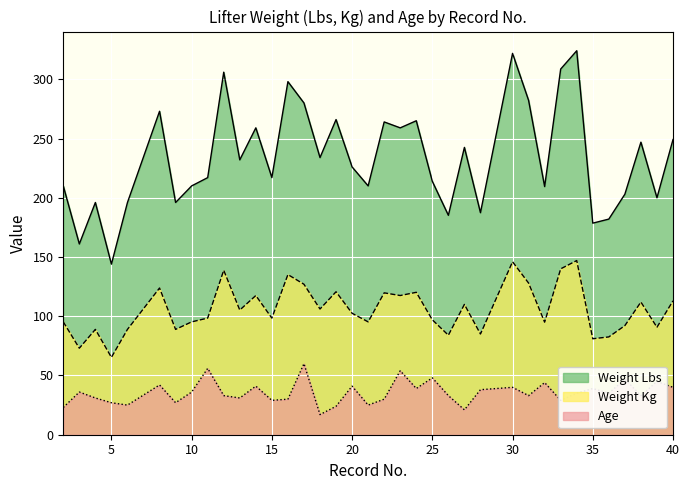

At which label does Age reach its peak?

17